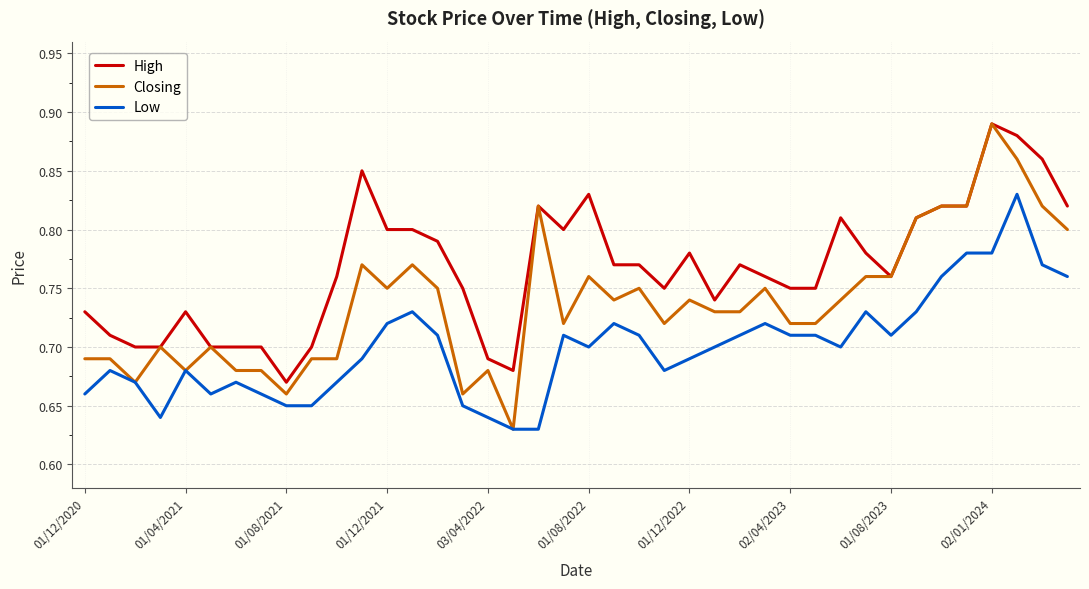

True or false: High and Low cross at least once.

False